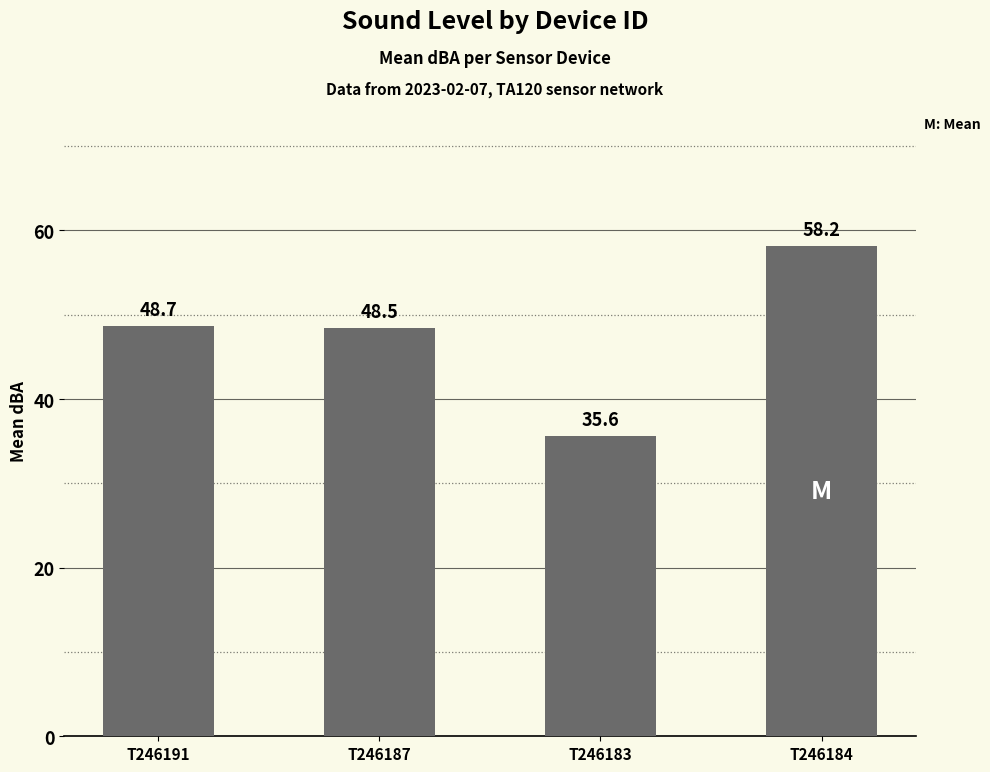

What value does the data have at T246191?

48.7